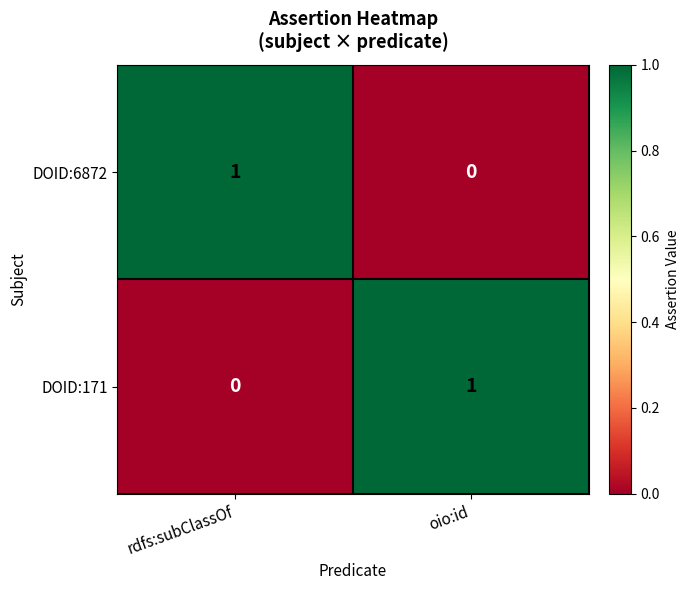

At rdfs:subClassOf, list the series in order from largest to smallest.

DOID:6872, DOID:171